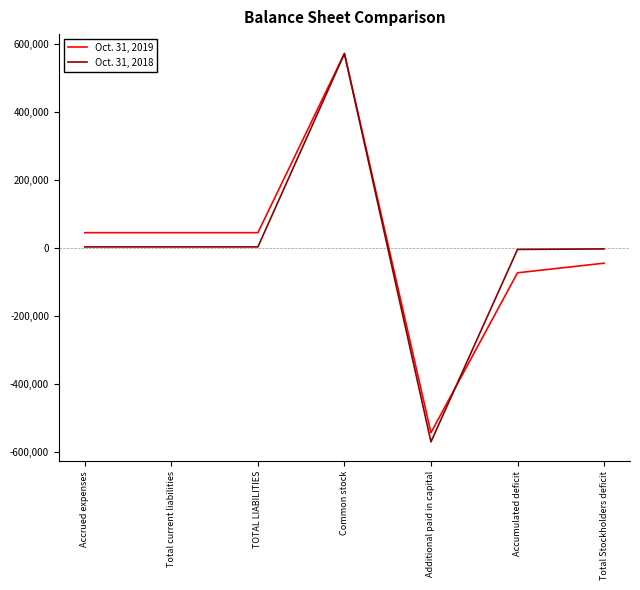

Is this an area chart (filled region under the line)?

No